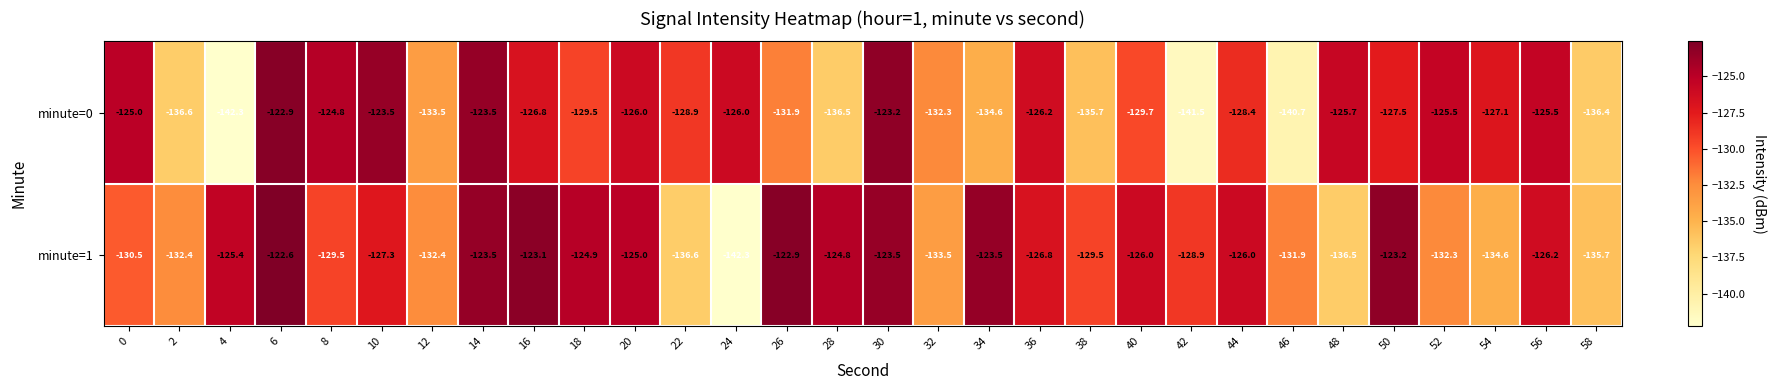

What is the difference between the minute=0 values at 38 and 24?

9.7